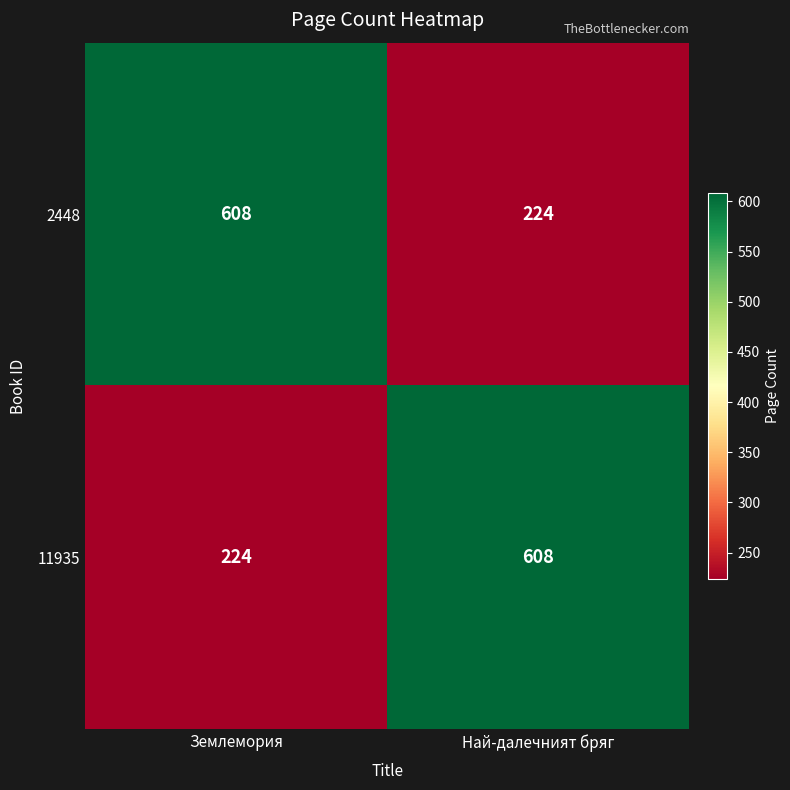

What is the difference between the 2448 values at Най-далечният бряг and Землемория?

384